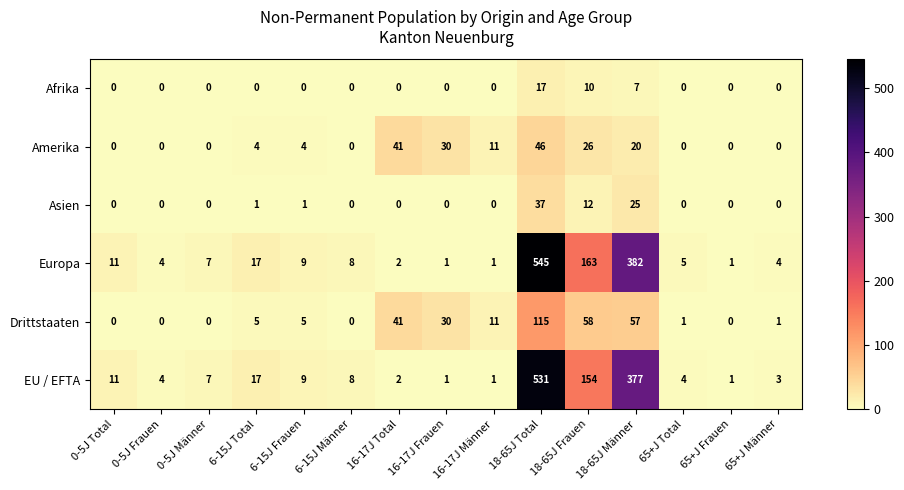

Count the number of data series in this chart.

6